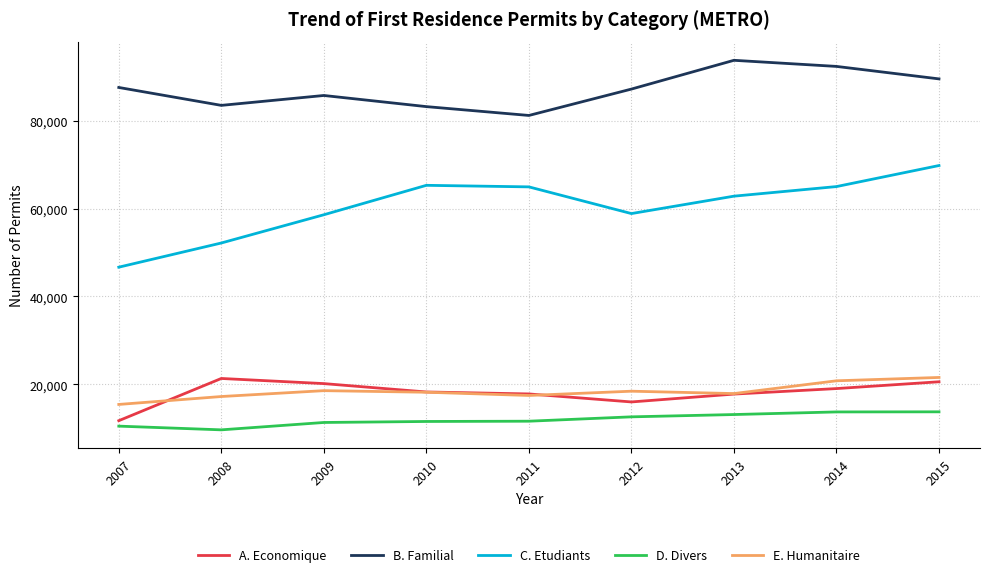

At which category is the sum across all series the highest?

2015